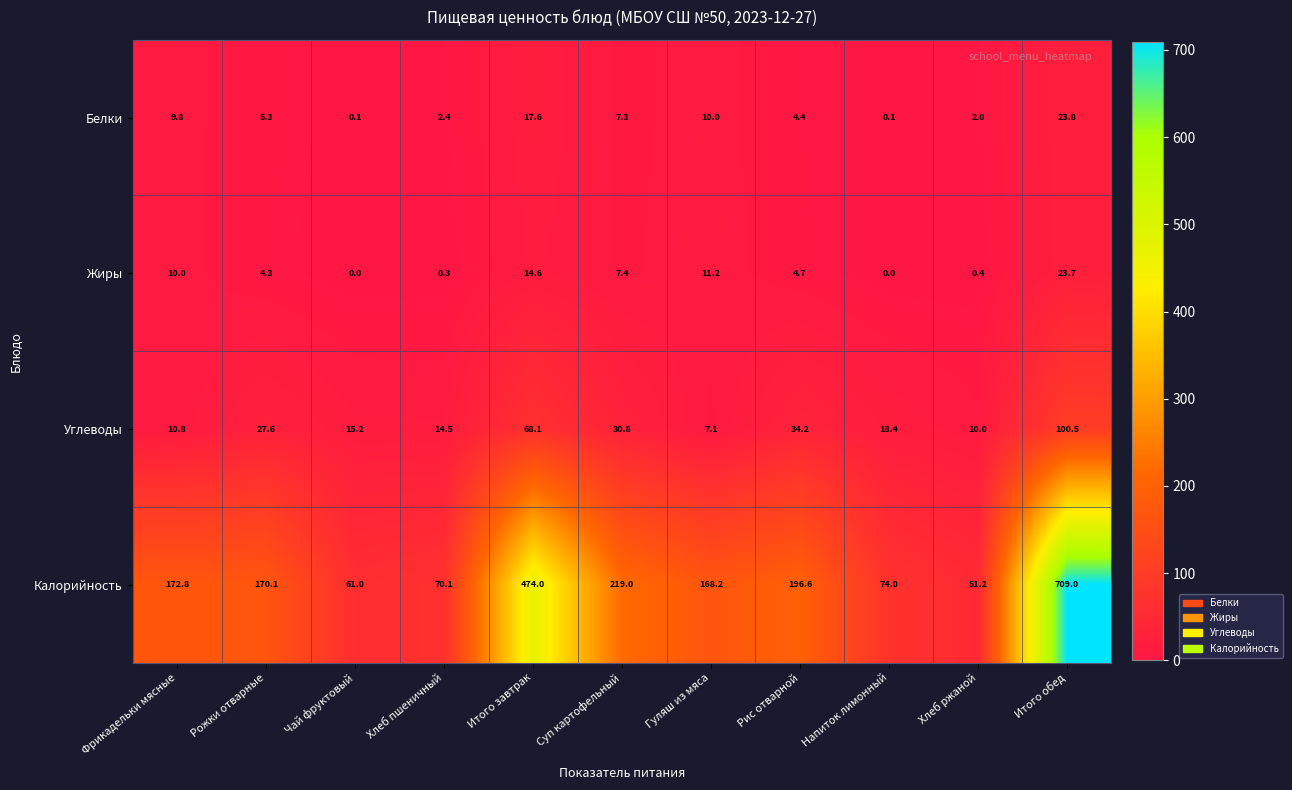

At which label does Углеводы first exceed 18?

Рожки отварные